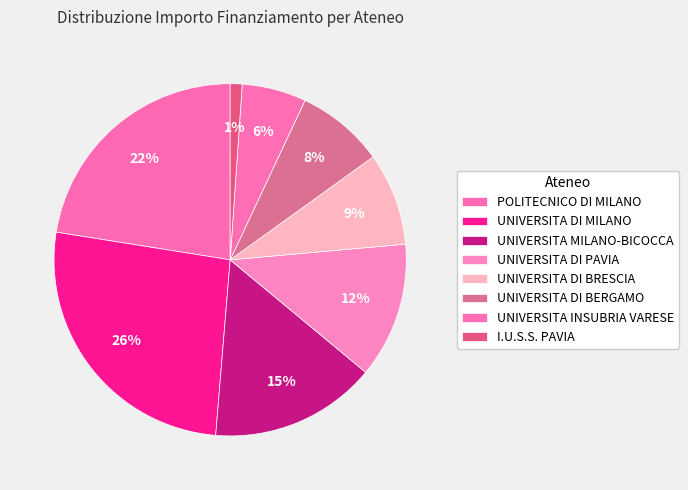

Is it true that UNIVERSITA INSUBRIA VARESE is 6% of the pie?

True